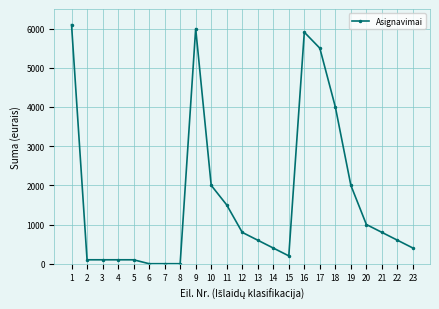

What is the difference between the second highest and second lowest values?

6000.0